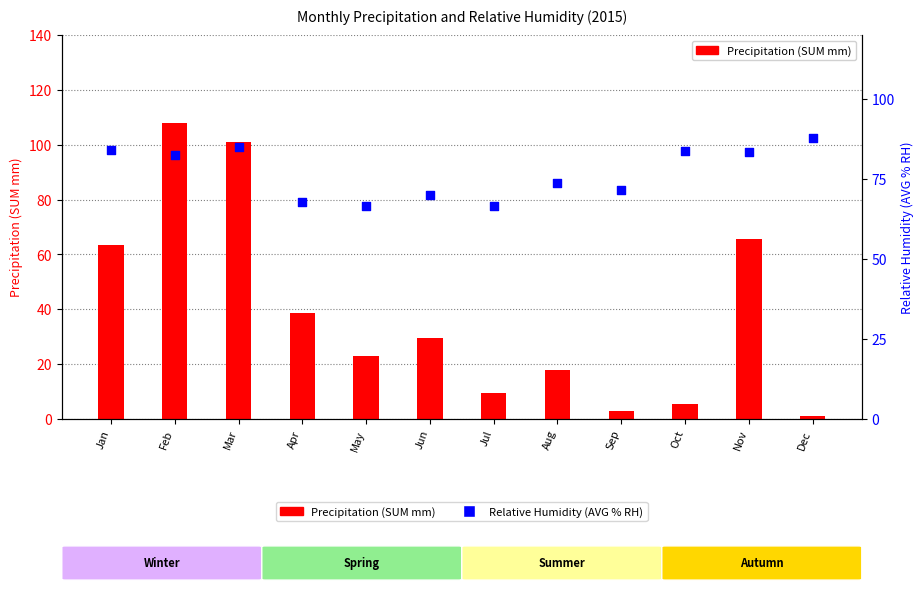

Which series contains the lowest Y value?

Precipitation (SUM mm)